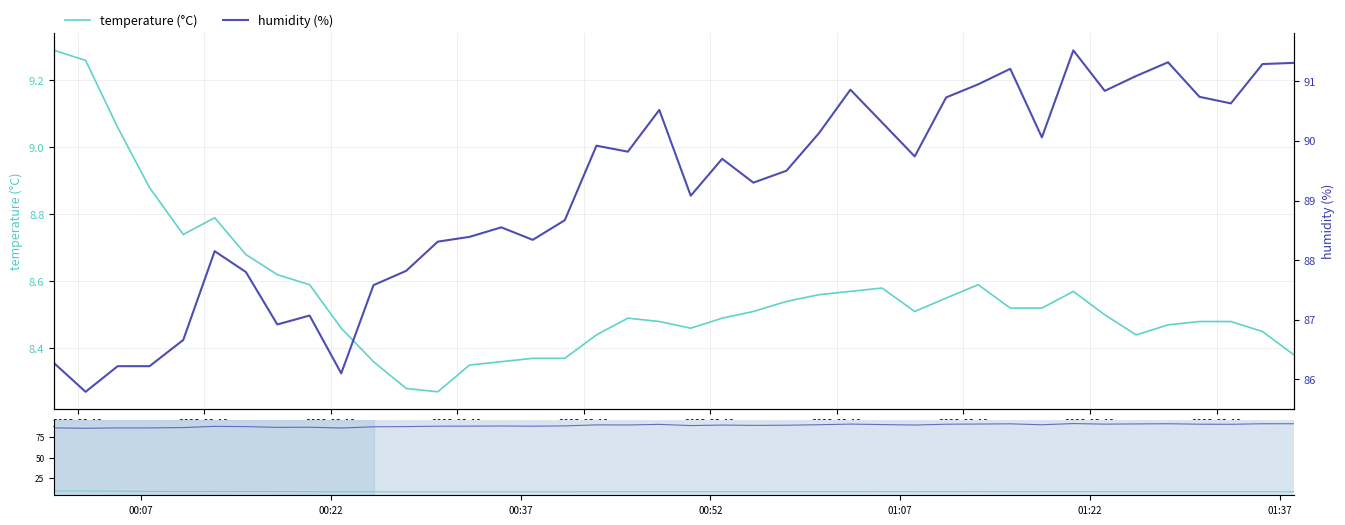

List the series in order of their overall mean, highest first.

humidity (%), temperature (°C)